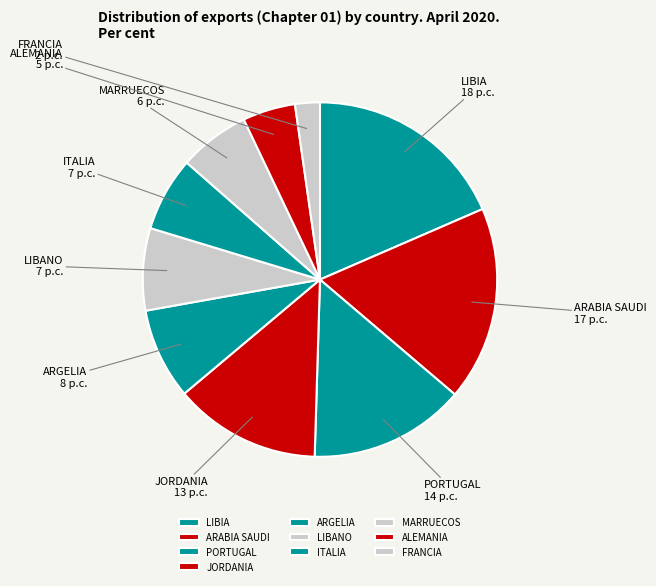

Which category has the smallest portion of the pie?

FRANCIA